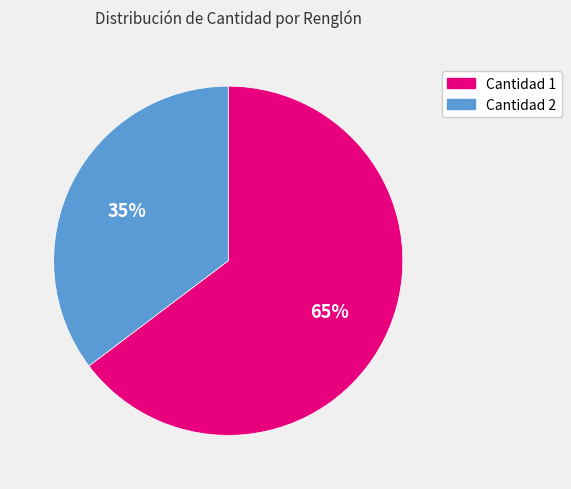

Count the number of slices in the pie.

2